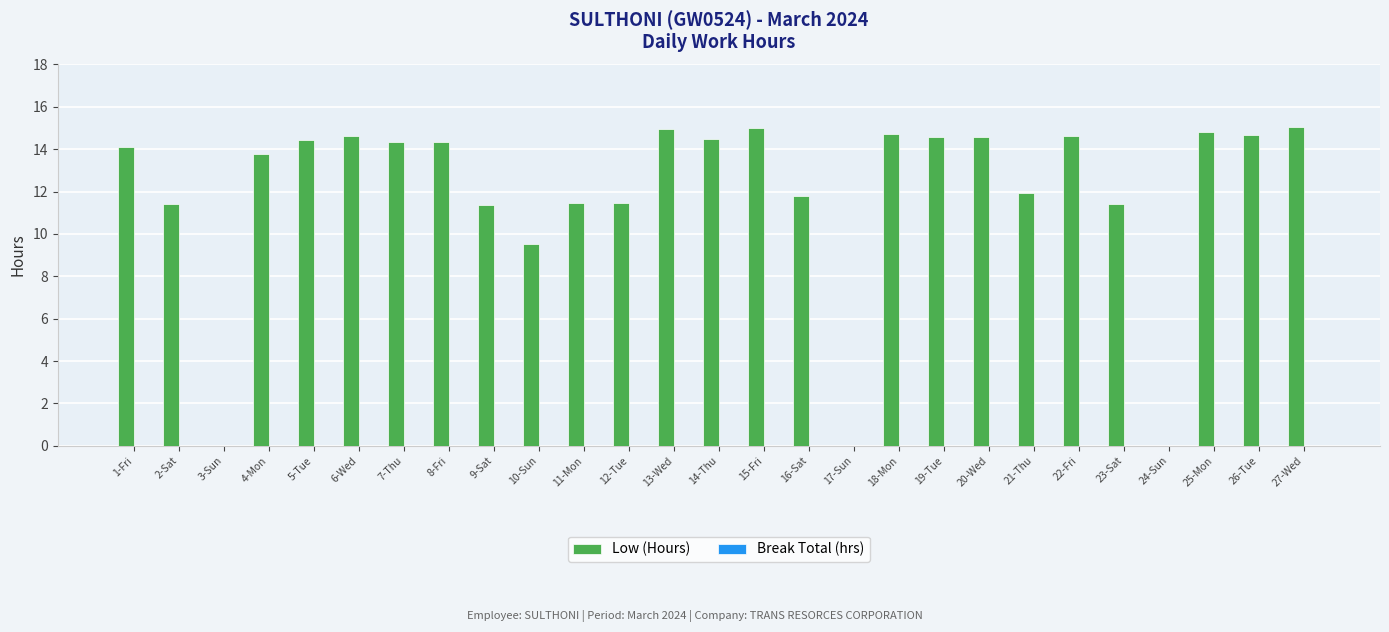

True or false: the data shows 11.4 at 2-Sat.

True